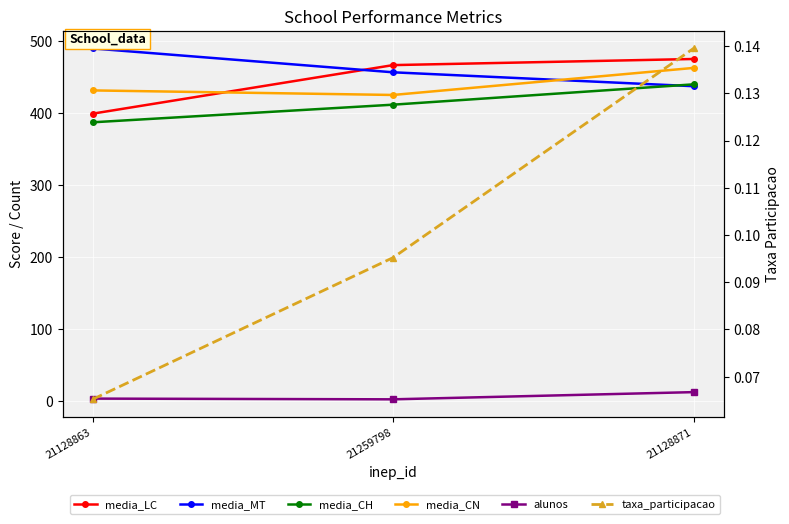

The alunos series shows 4.3 at 21128863. True or false?

False